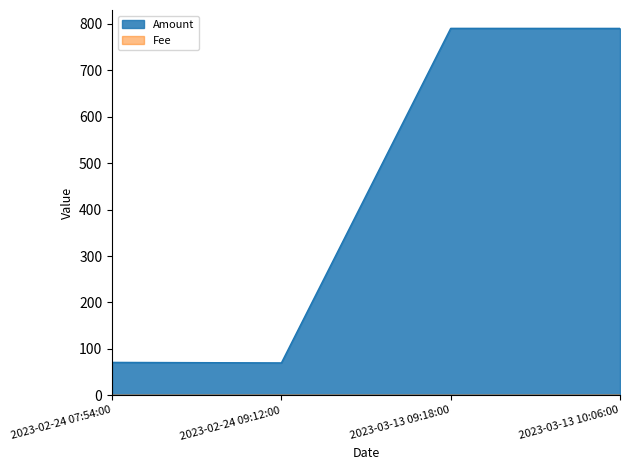

True or false: Fee and Amount cross at least once.

False